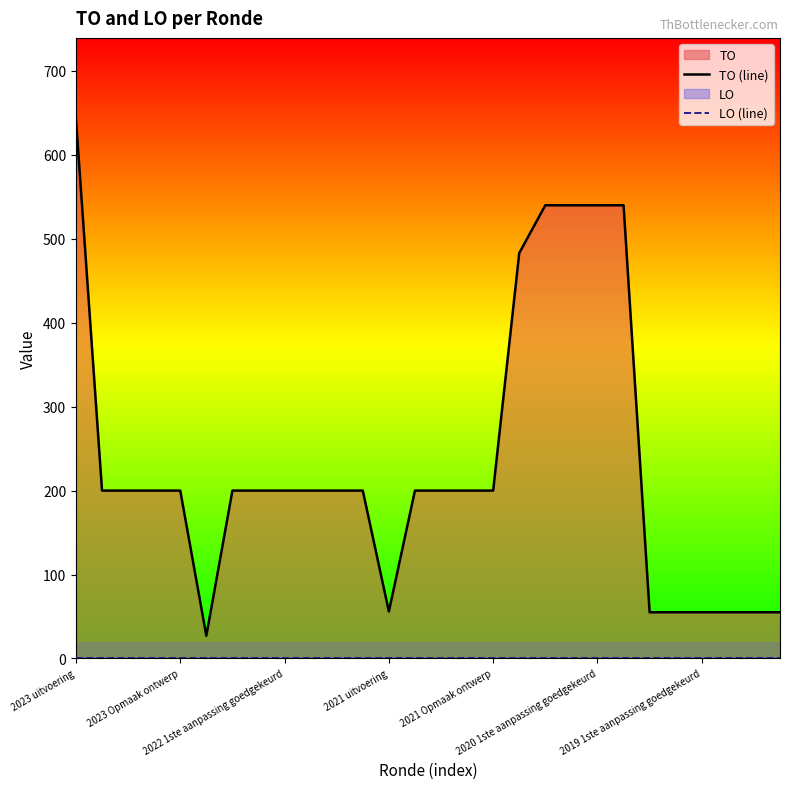

True or false: TO (line) and LO (line) intersect in this chart.

False